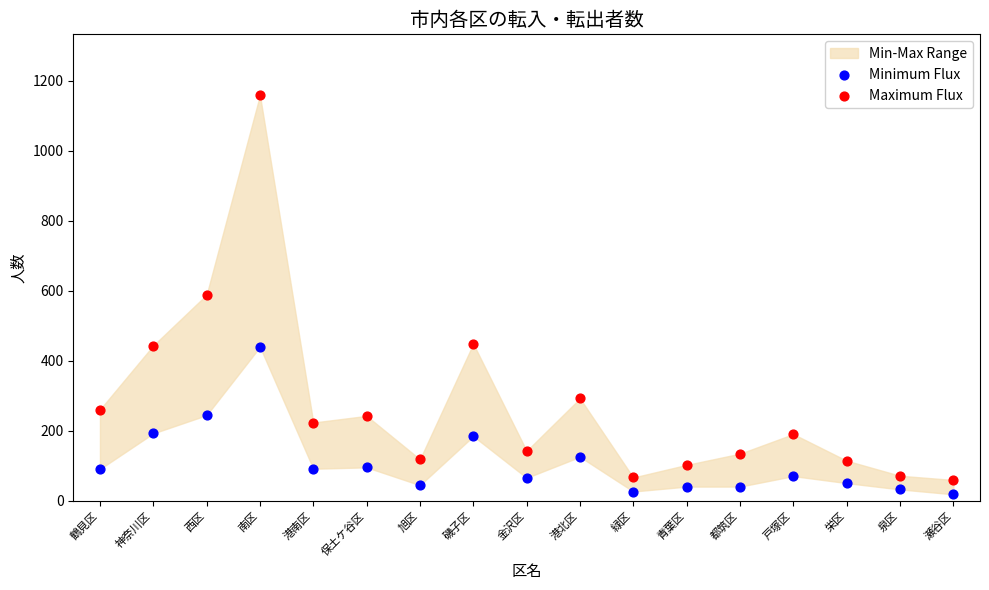

Across all data points, what is the range of Y values (max minus min)?

1140